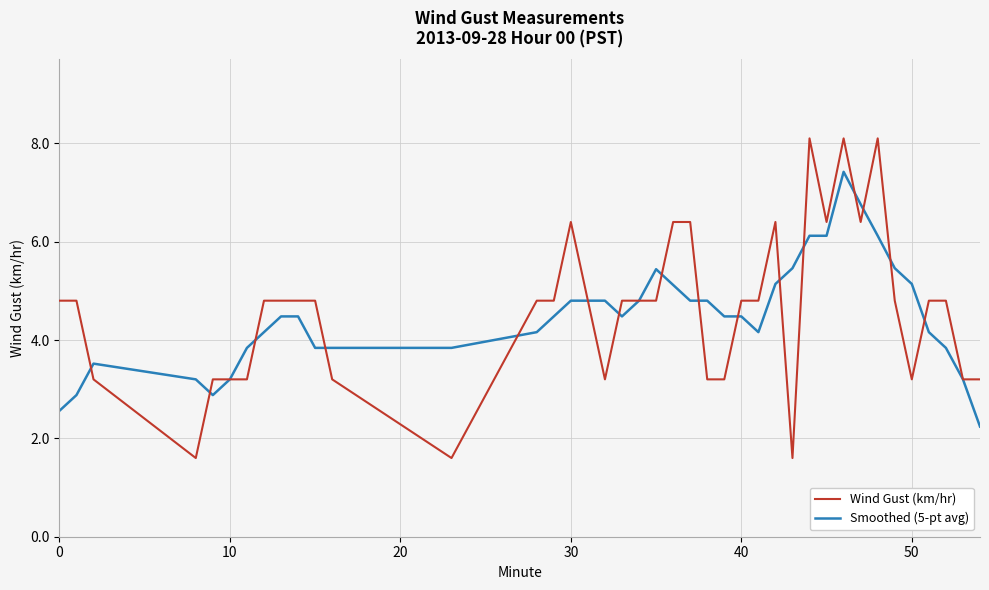

Rank the series by their maximum value, from lowest to highest.

Smoothed (5-pt avg), Wind Gust (km/hr)